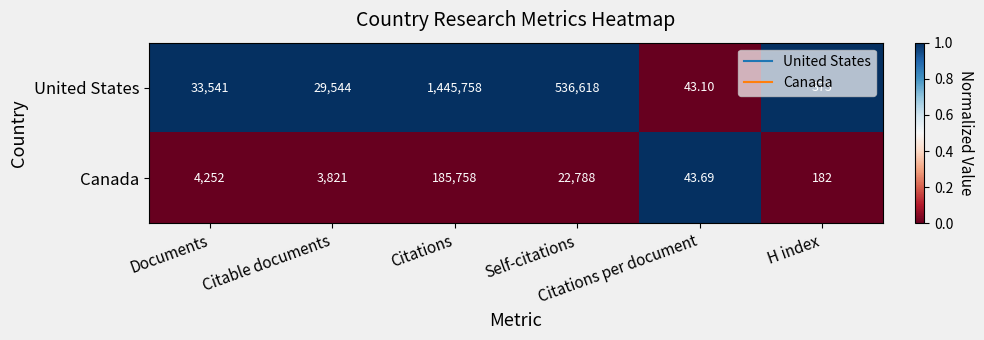

What is the spread (max minus min) of values at Self-citations?

513830.0